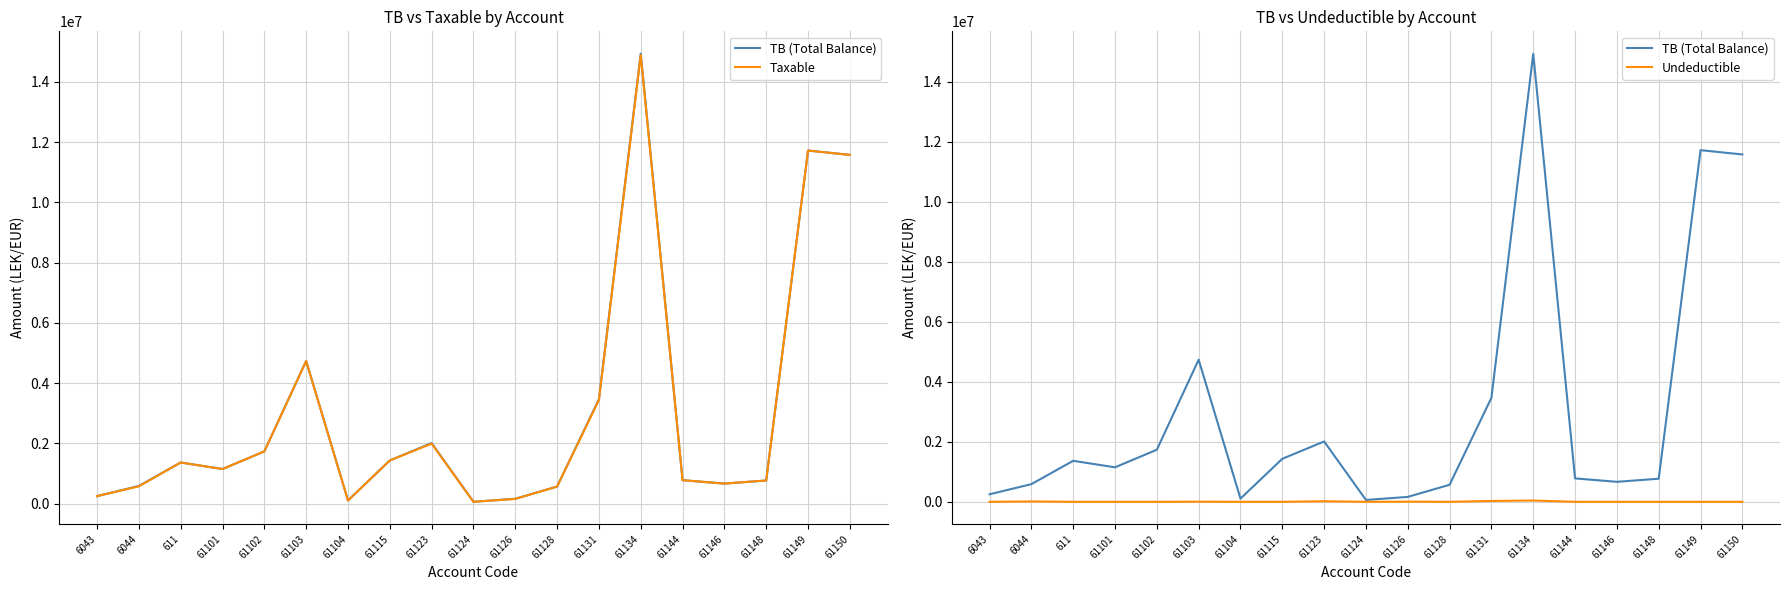

True or false: TB (Total Balance) has a value of 4735066.9 at 61103.

True